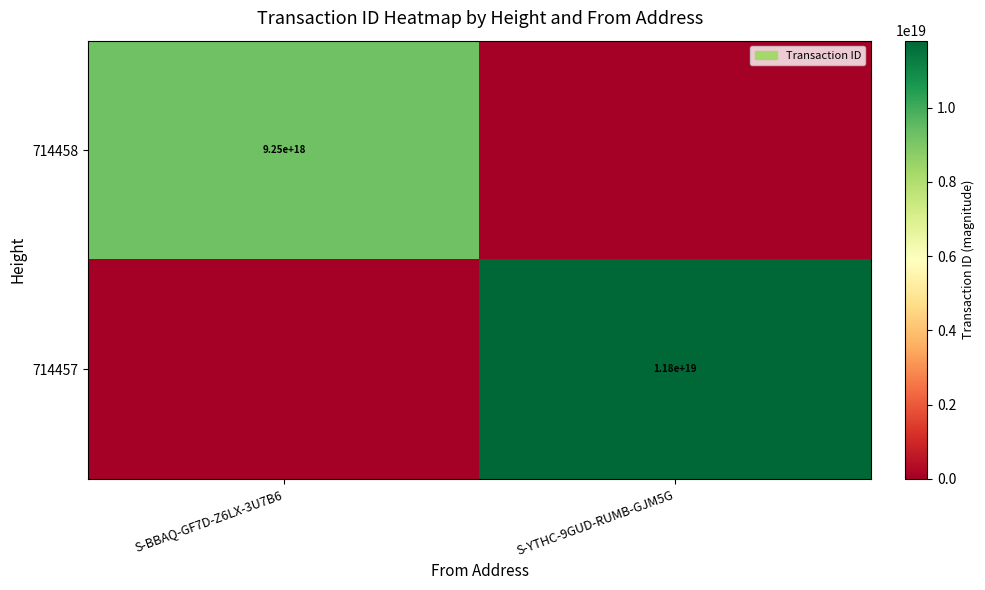

True or false: 714457 has a value of 11800000000000000000 at S-YTHC-9GUD-RUMB-GJM5G.

True